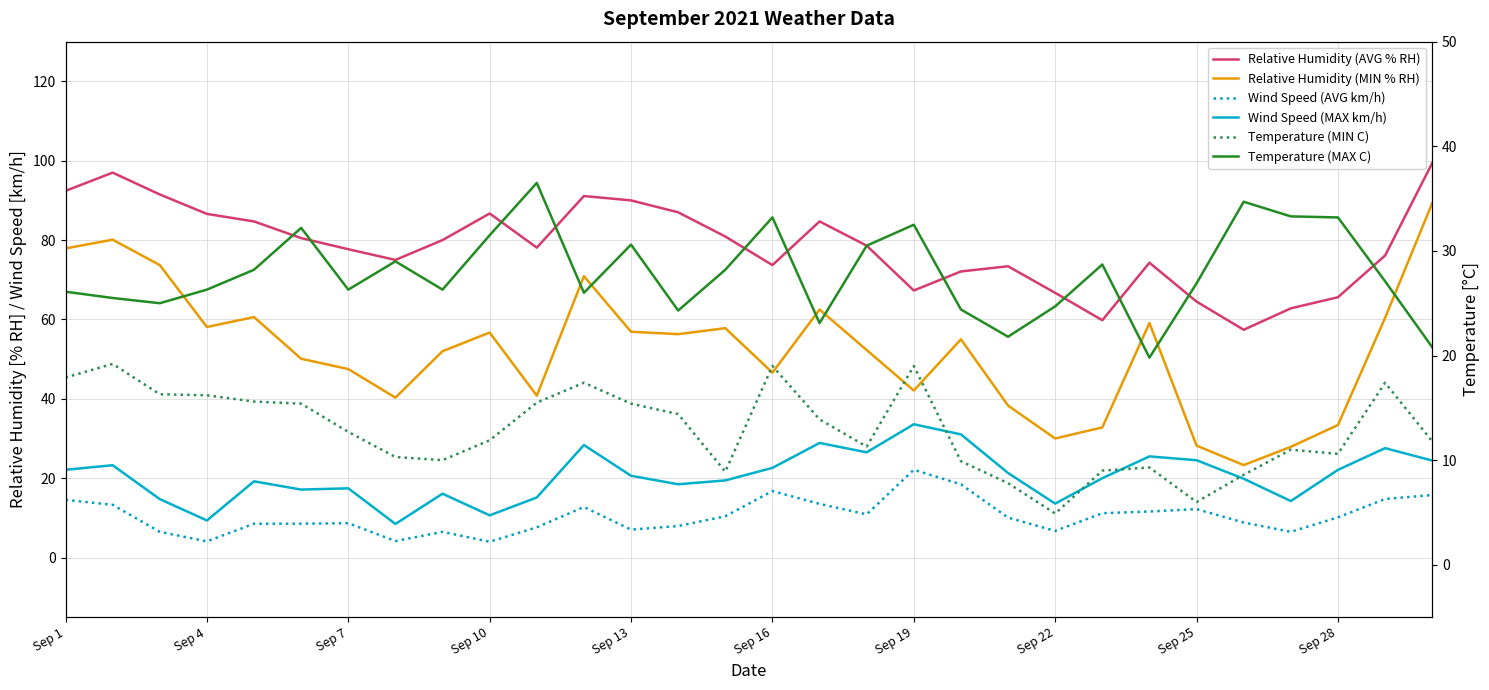

At which label does Relative Humidity (MIN % RH) first exceed 55?

Sep 1